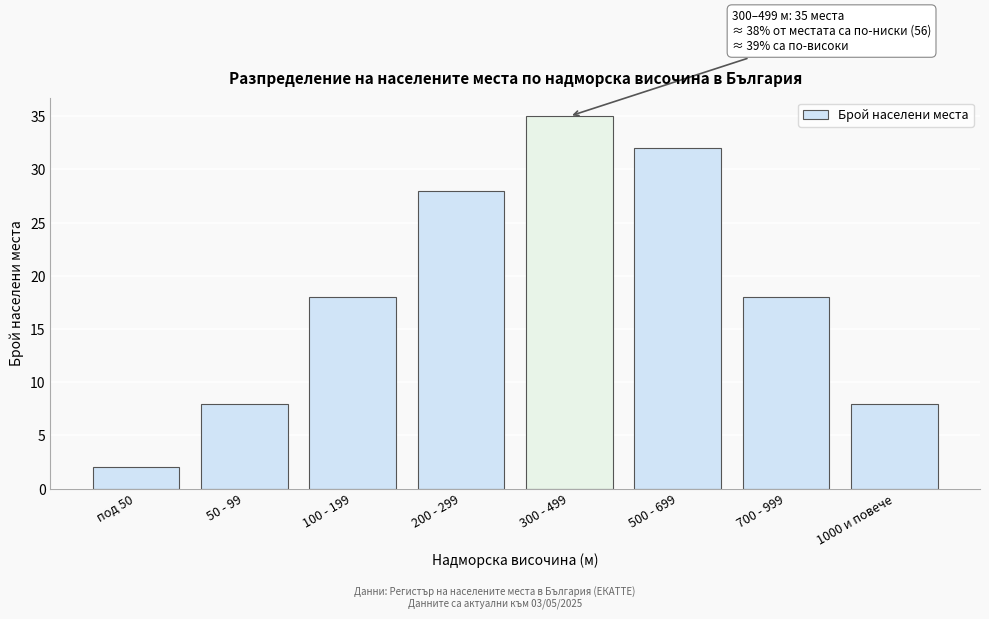

Reading left to right, transcribe all the data shown in this chart.

под 50=2	50 - 99=8	100 - 199=18	200 - 299=28	300 - 499=35	500 - 699=32	700 - 999=18	1000 и повече=8